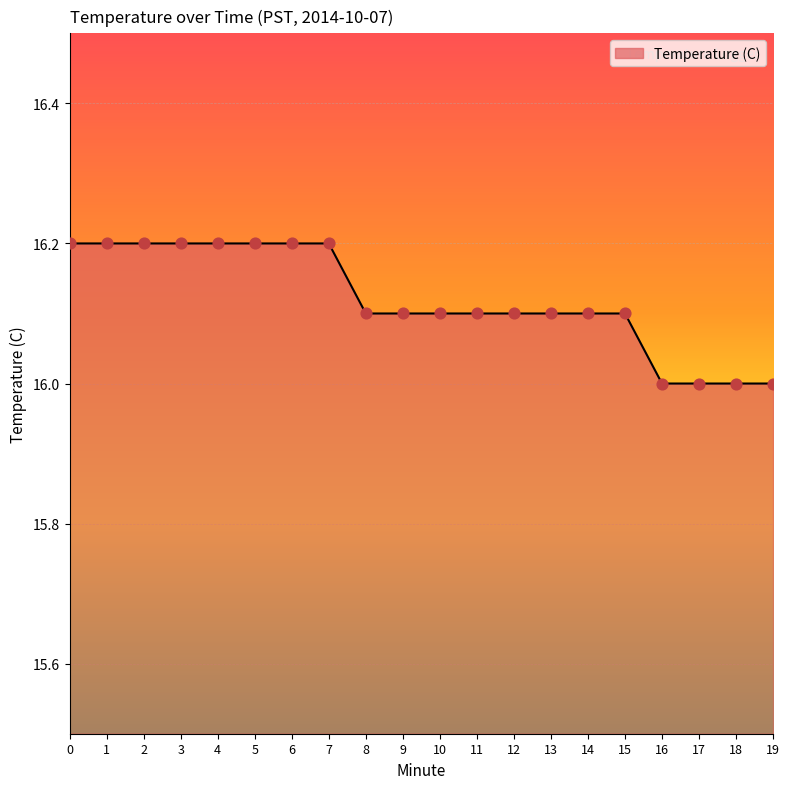

What is the change in value from 1 to 8?

-0.1